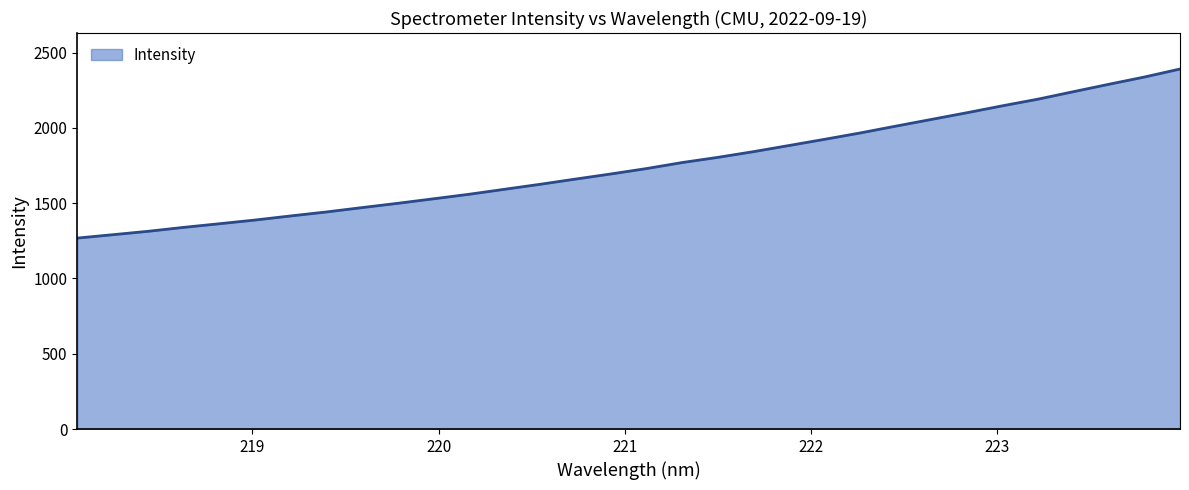

What is the smallest value displayed?

1268.2